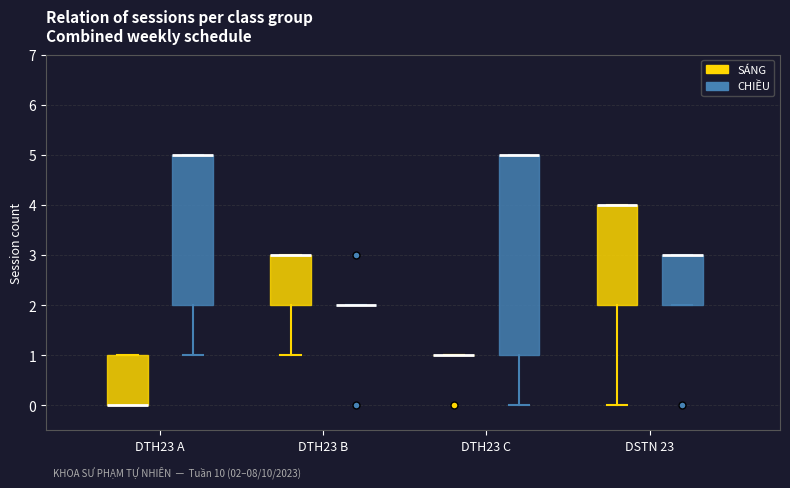

Which box is the tallest, from its lower edge to its upper edge?

DTH23 C (CHIỀU)